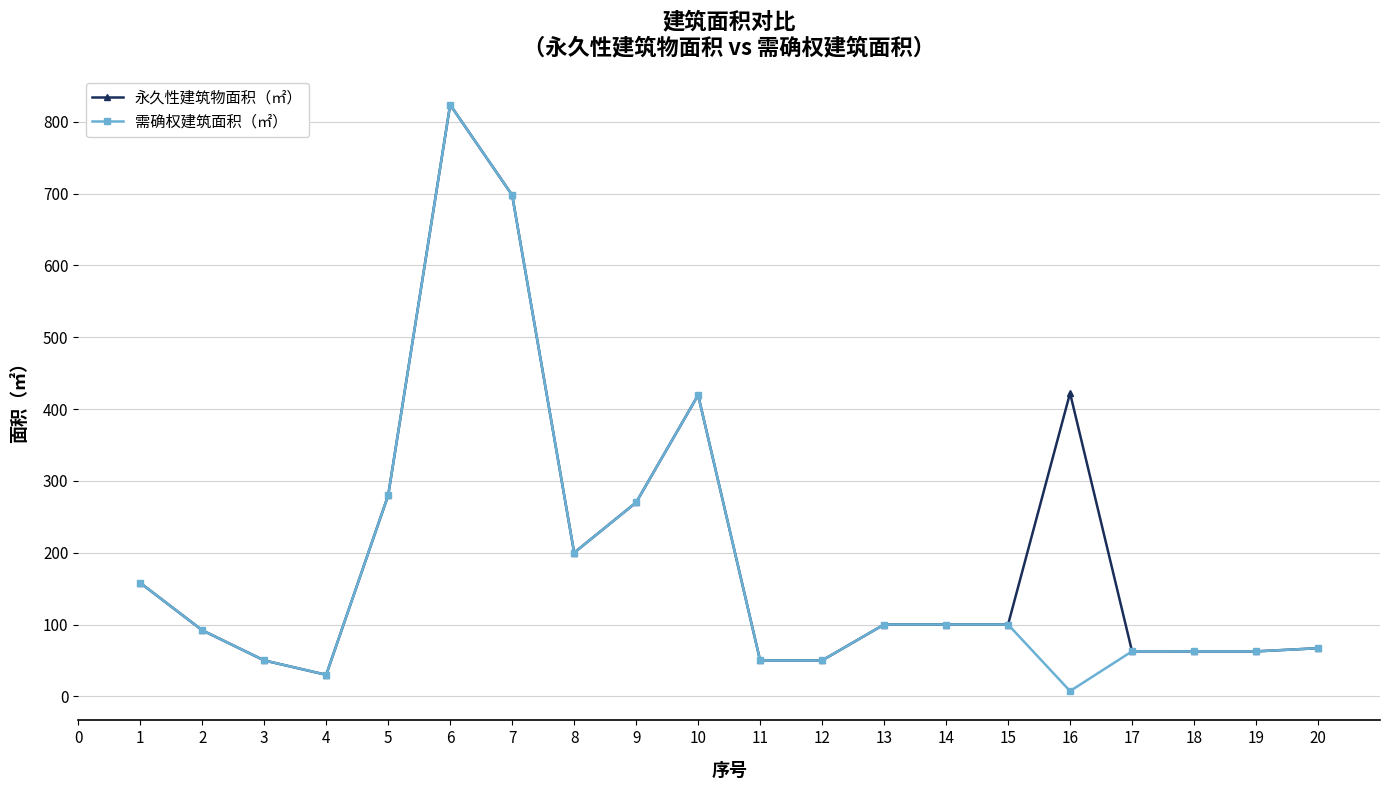

What is the minimum value for 需确权建筑面积（㎡）?

7.3